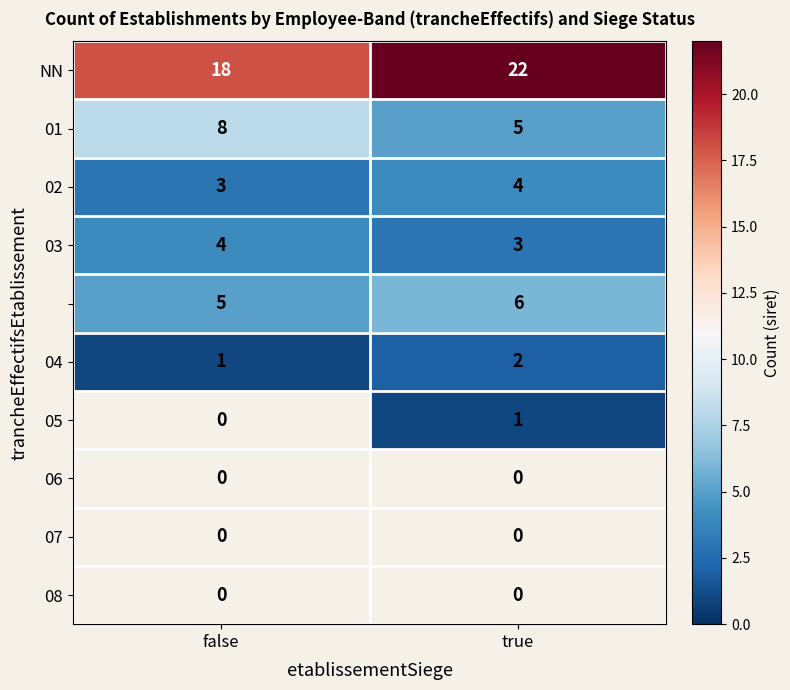

Is it true that 03 equals 3 at true?

True